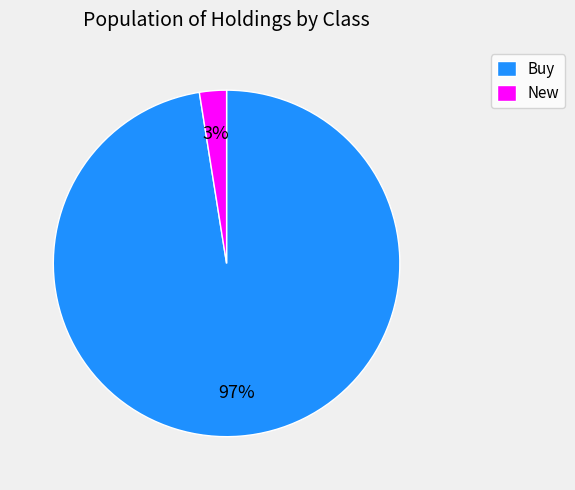

Which category has the smallest portion of the pie?

New